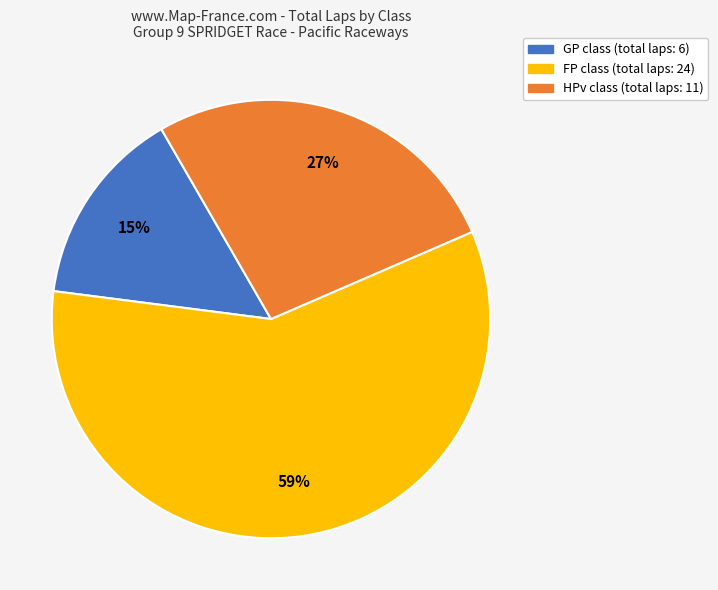

To the nearest percent, what is the average slice percentage?

33%